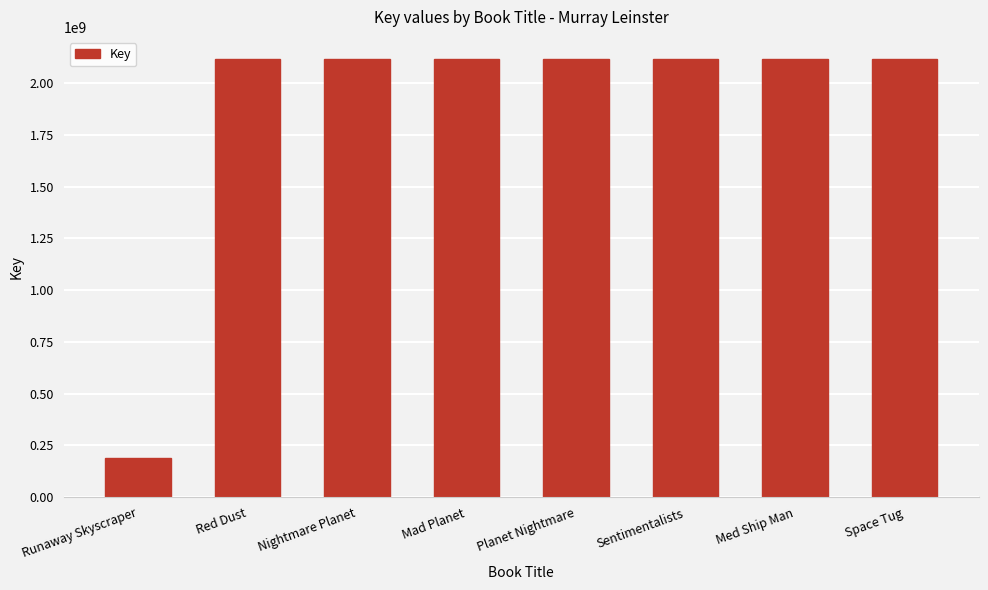

Read the value at Planet Nightmare.

2117858604